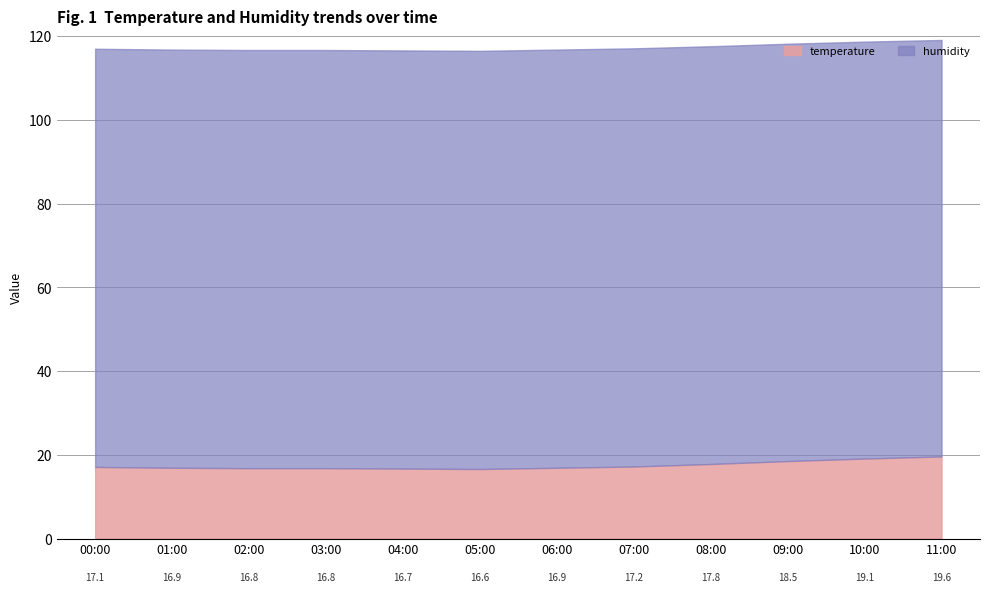

True or false: humidity has more than 2 interior local peaks.

False